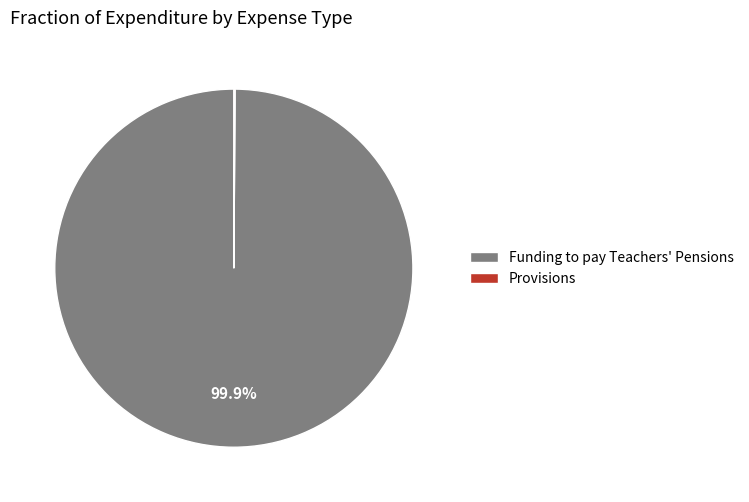

Which category has the biggest portion of the pie?

Funding to pay Teachers' Pensions